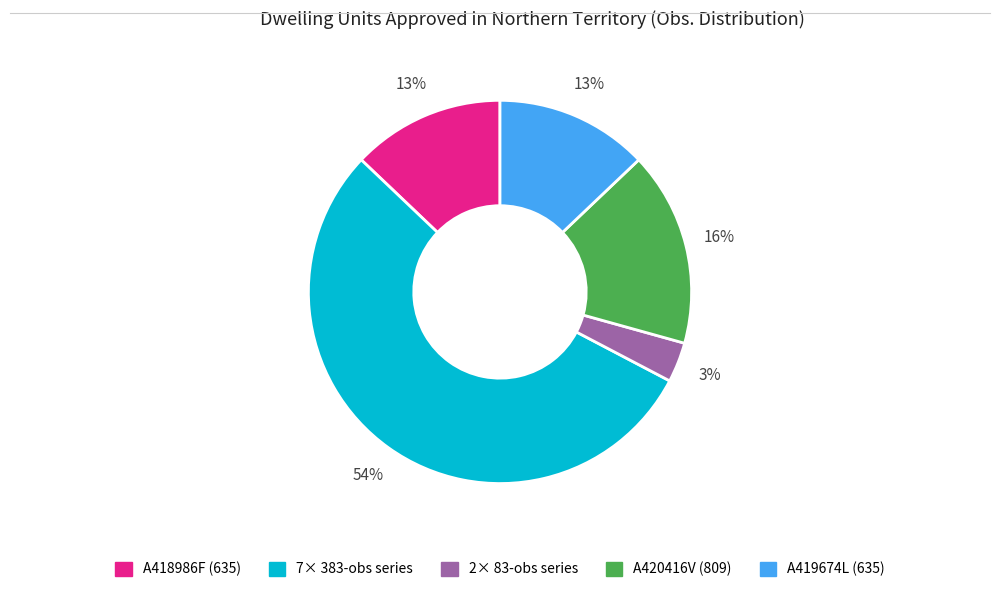

To the nearest percent, what is the average slice percentage?

20%